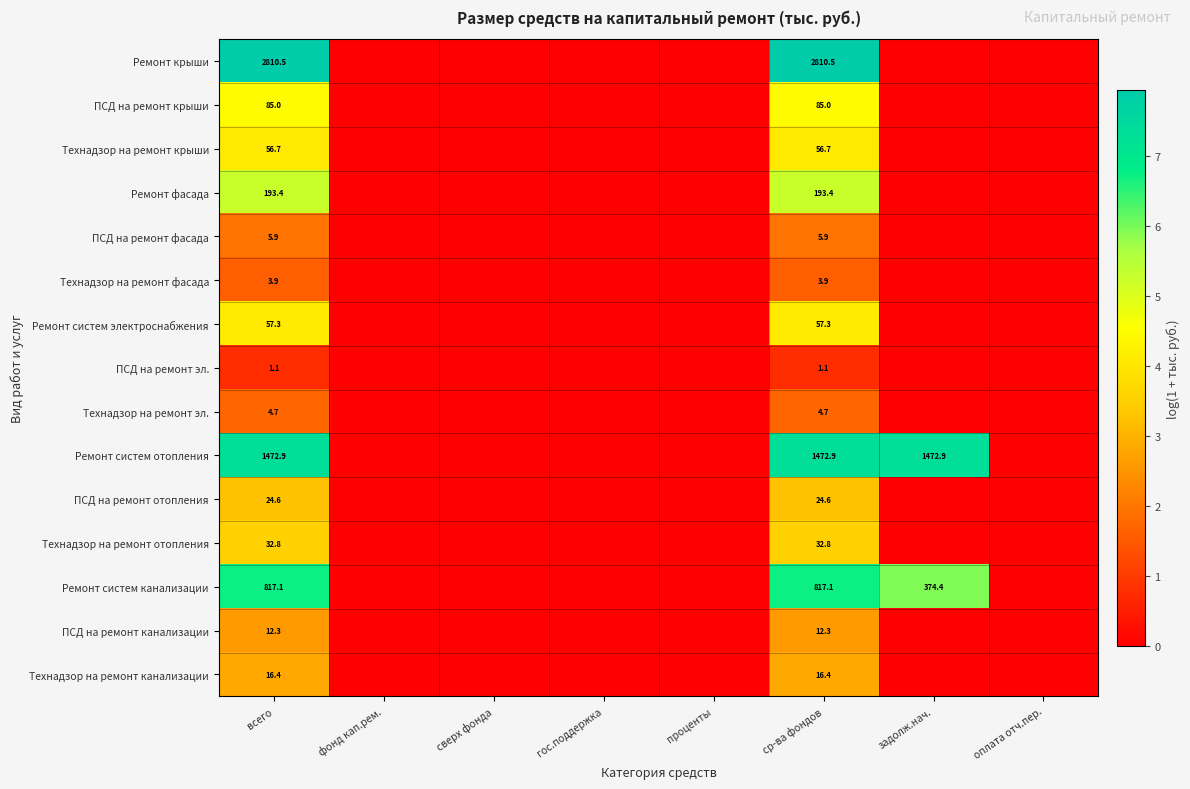

Which label corresponds to the smallest value in the chart?

фонд кап.рем.